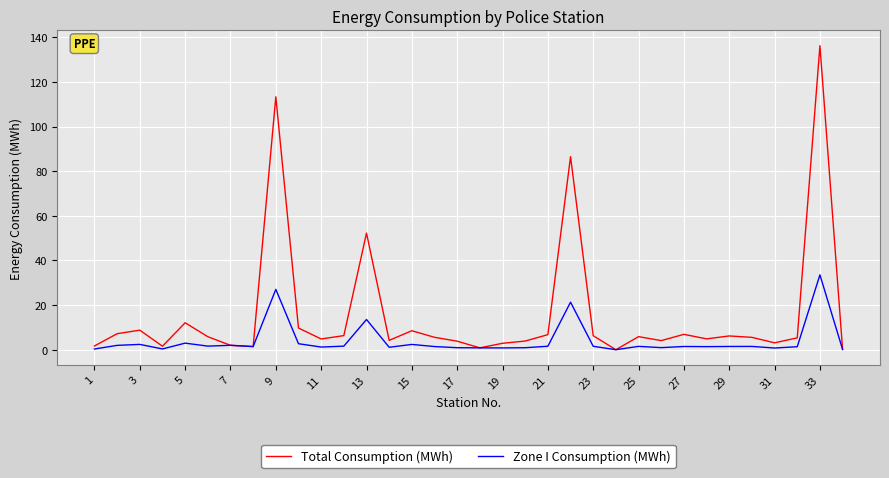

Rank the series by their average value, from lowest to highest.

Zone I Consumption (MWh), Total Consumption (MWh)